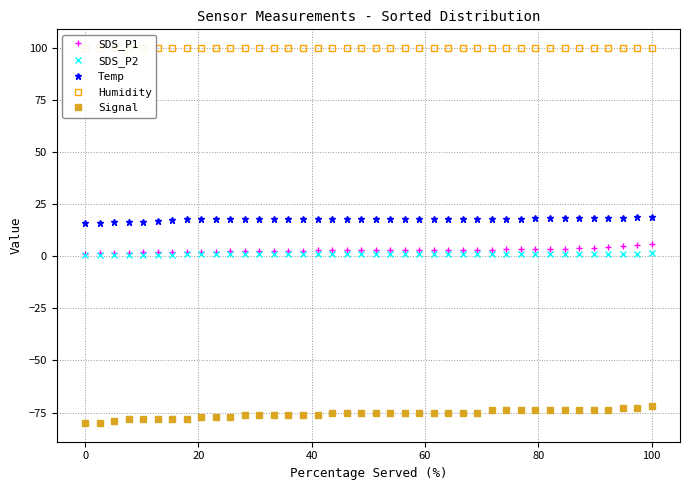

True or false: Signal and SDS_P1 intersect in this chart.

False